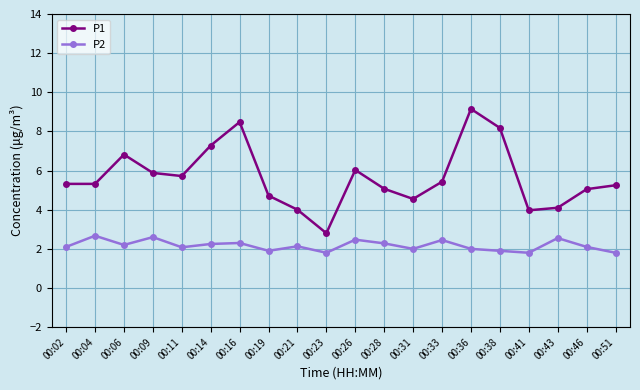

The P2 series shows 2.5 at 00:26. True or false?

True